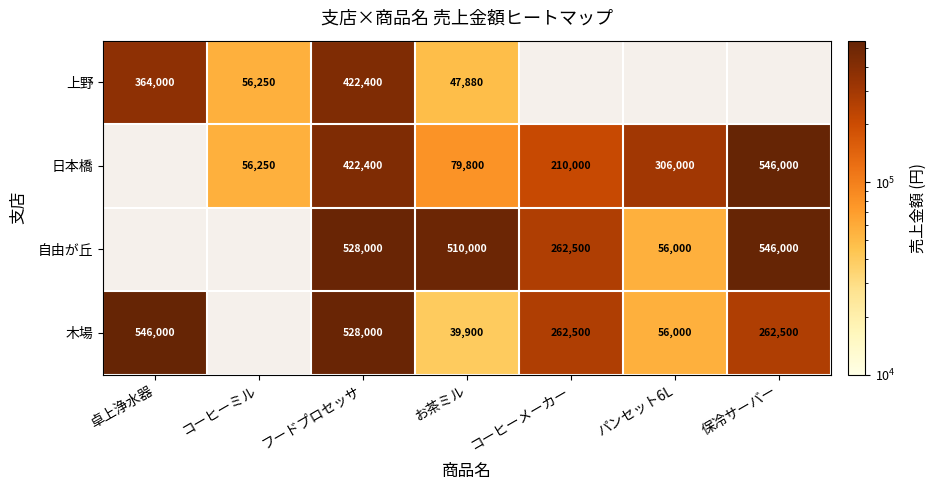

What is the spread (max minus min) of values at お茶ミル?

470100